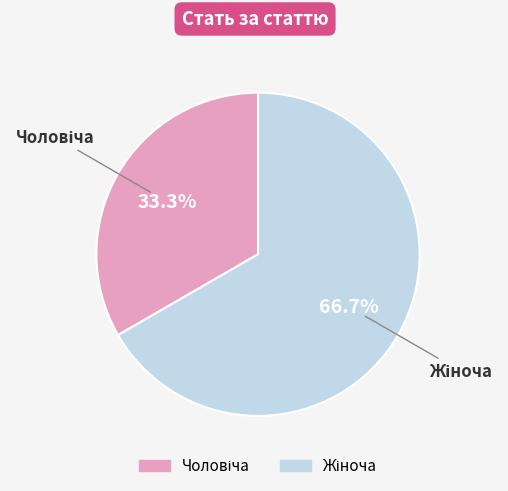

Does any single category account for the majority?

Yes